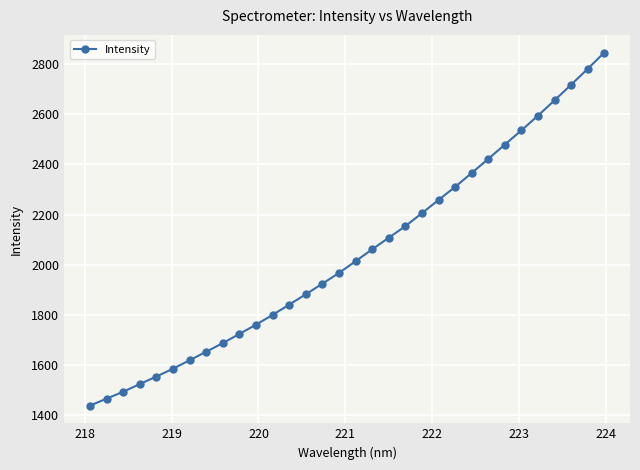

Reading left to right, transcribe all the data shown in this chart.

1438.3	1466.2	1493.7	1524.4	1554.4	1585.5	1619.4	1653.4	1687.7	1724.2	1761.1	1800.2	1841.1	1882.4	1924.6	1967.5	2014.1	2061.6	2107.8	2153.8	2205.8	2258.3	2310.7	2365.9	2422.1	2479.3	2536.0	2594.7	2655.8	2718.0	2781.2	2846.2